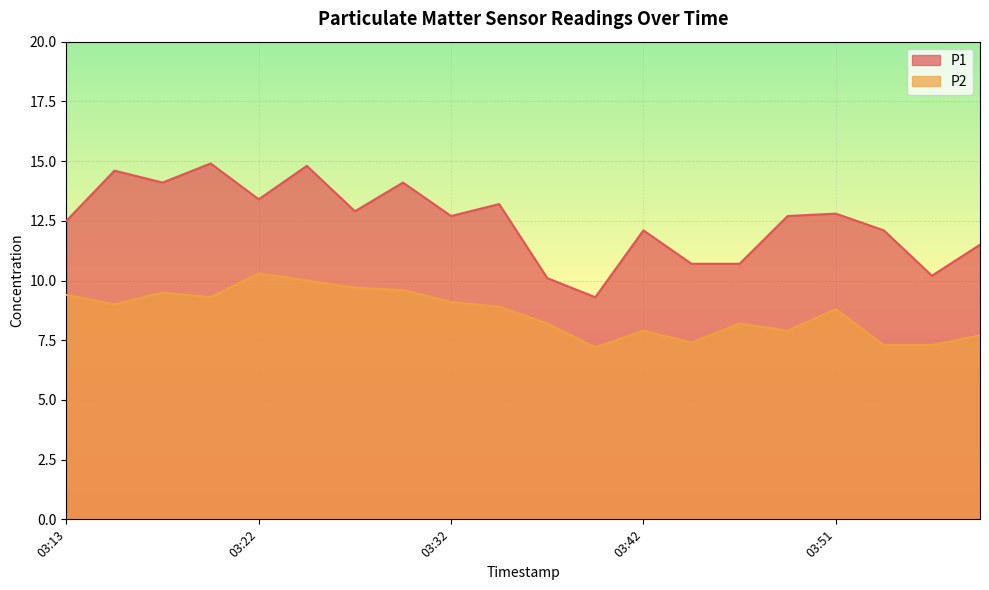

Reading right to left, what are all the values shown in this chart?

P1: 03:59=11.5	03:56=10.2	03:54=12.1	03:51=12.8	03:49=12.7	03:47=10.7	03:44=10.7	03:42=12.1	03:39=9.3	03:37=10.1	03:34=13.2	03:32=12.7	03:30=14.1	03:27=12.9	03:25=14.8	03:22=13.4	03:20=14.9	03:17=14.1	03:15=14.6	03:13=12.5
P2: 03:59=7.7	03:56=7.3	03:54=7.3	03:51=8.8	03:49=7.9	03:47=8.2	03:44=7.4	03:42=7.9	03:39=7.2	03:37=8.2	03:34=8.9	03:32=9.1	03:30=9.6	03:27=9.7	03:25=10.0	03:22=10.3	03:20=9.3	03:17=9.5	03:15=9.0	03:13=9.4